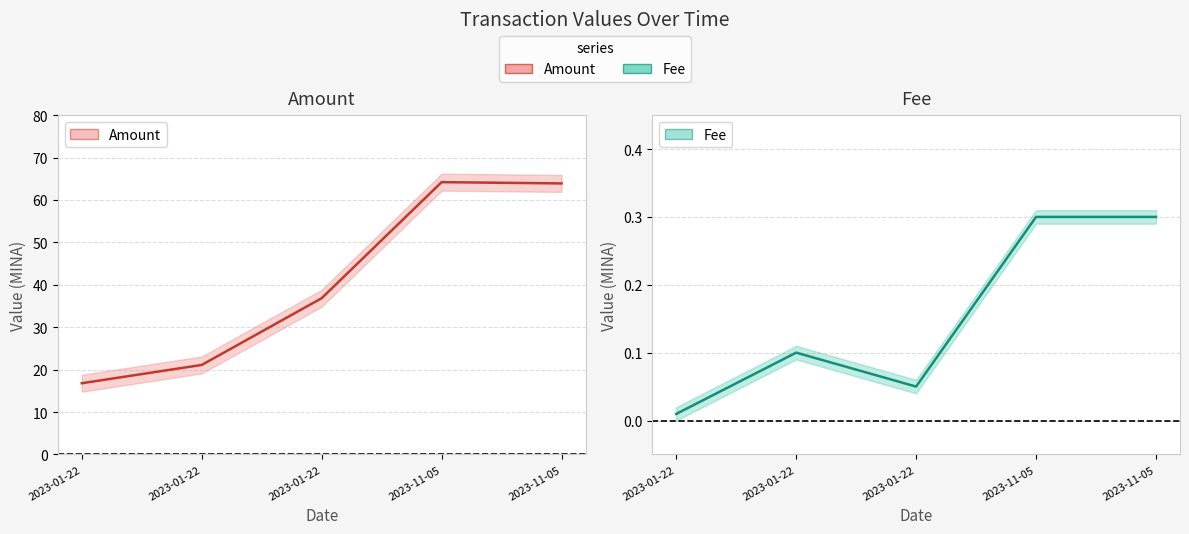

Reading left to right, list all the values displayed in this chart.

Amount: 16.8	21.1	36.8	64.2	63.9
Fee: 0.0	0.1	0.1	0.3	0.3